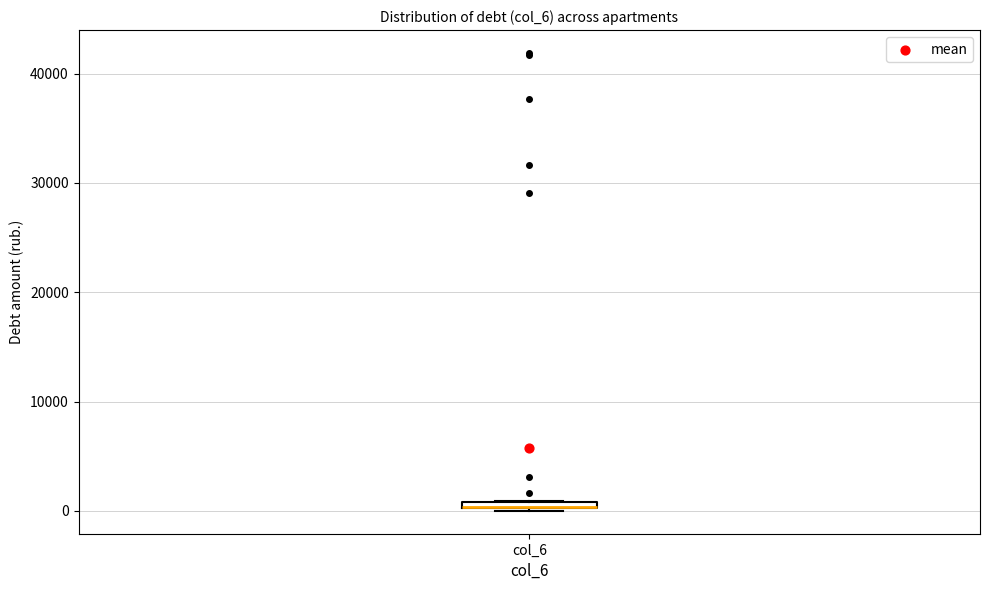

Where is the lower edge of the box for col_6 on the y-axis? The values are not printed on the chart, so give them approximately, as read against the axis.

0